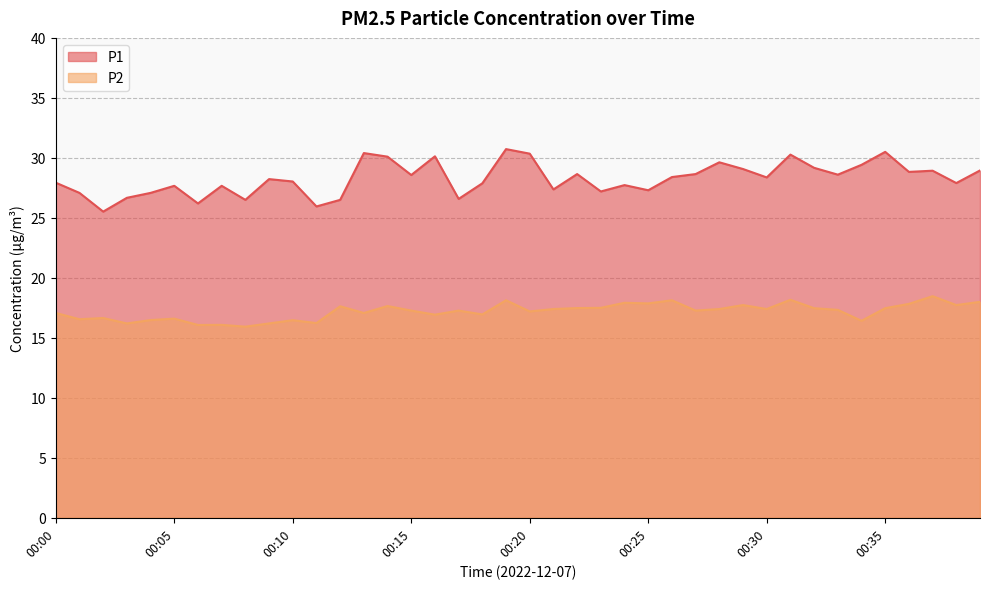

How many lines are shown in the chart?

2